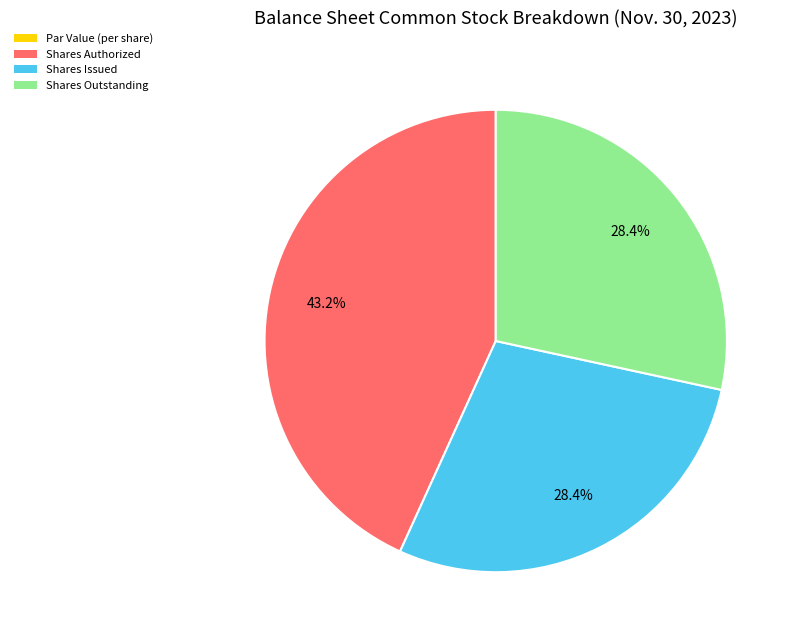

What is the largest slice in the pie chart?

Shares Authorized